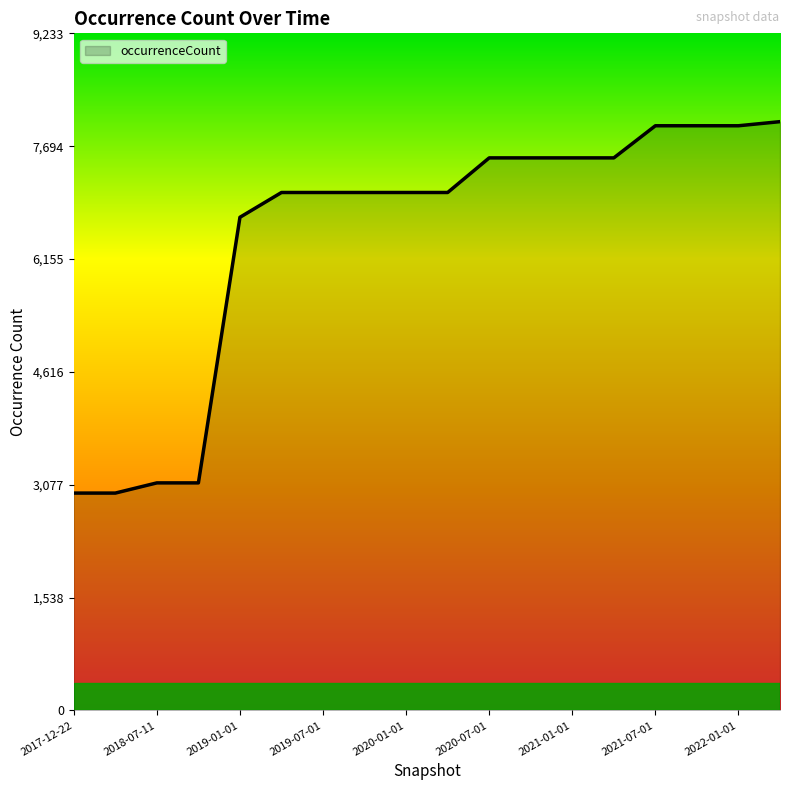

What is the greatest value displayed?

8029